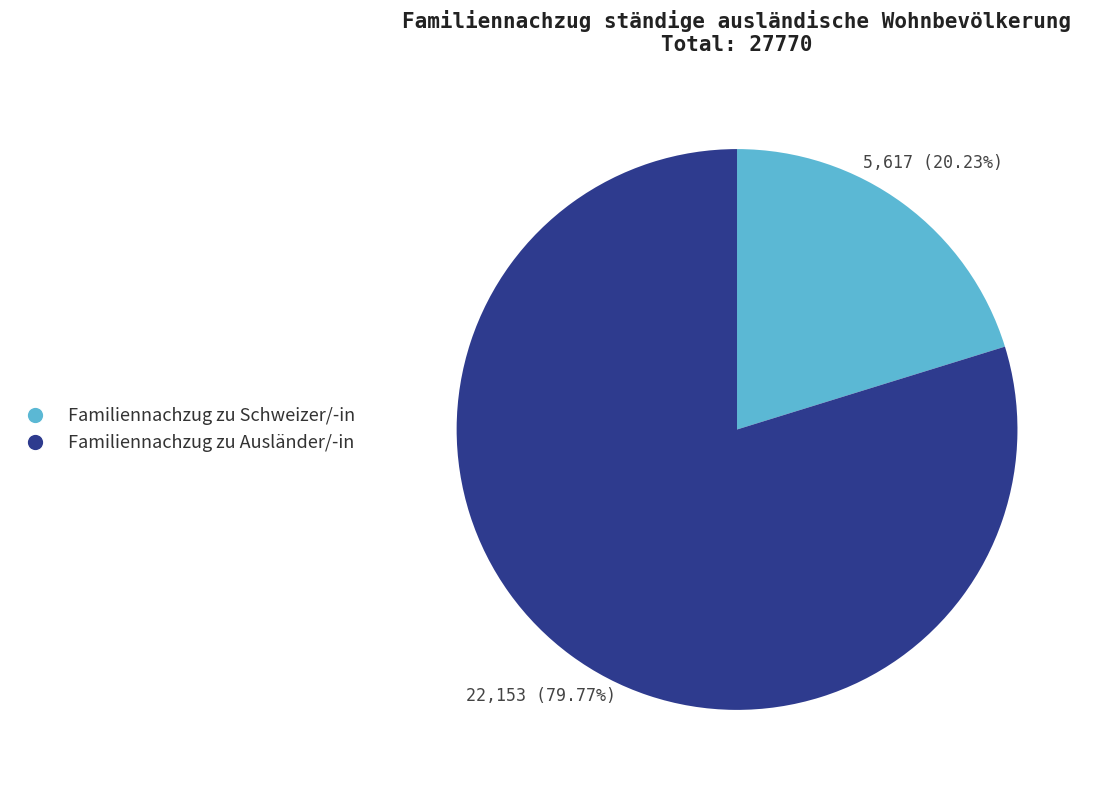

Which slice is the smallest?

Familiennachzug zu Schweizer/-in